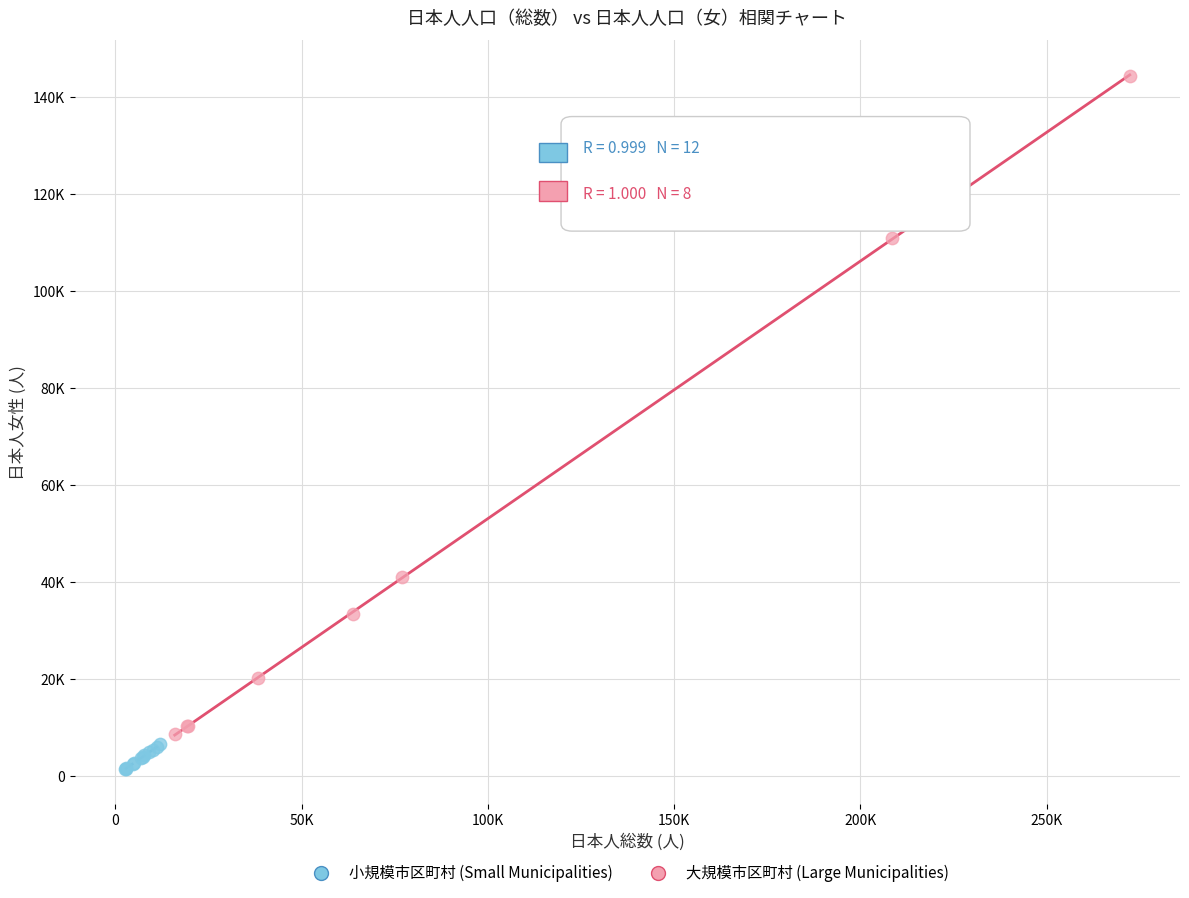

Which series reaches the maximum Y coordinate?

大規模市区町村 (Large Municipalities)